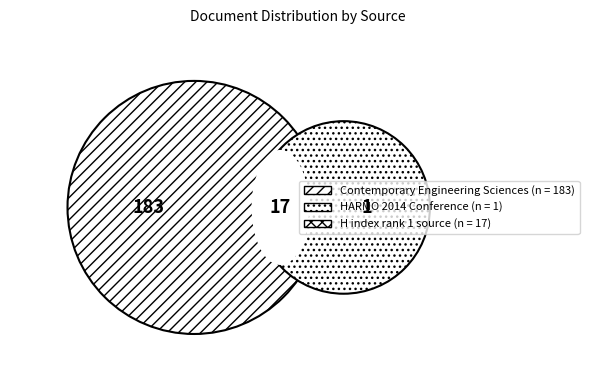

What is the change in value from Contemporary Engineering Sciences to HARMO 2014 Conference?

-182